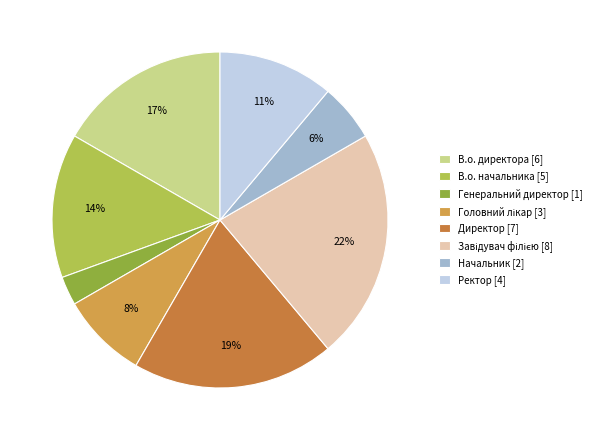

Is there any slice that represents more than half of the pie?

No